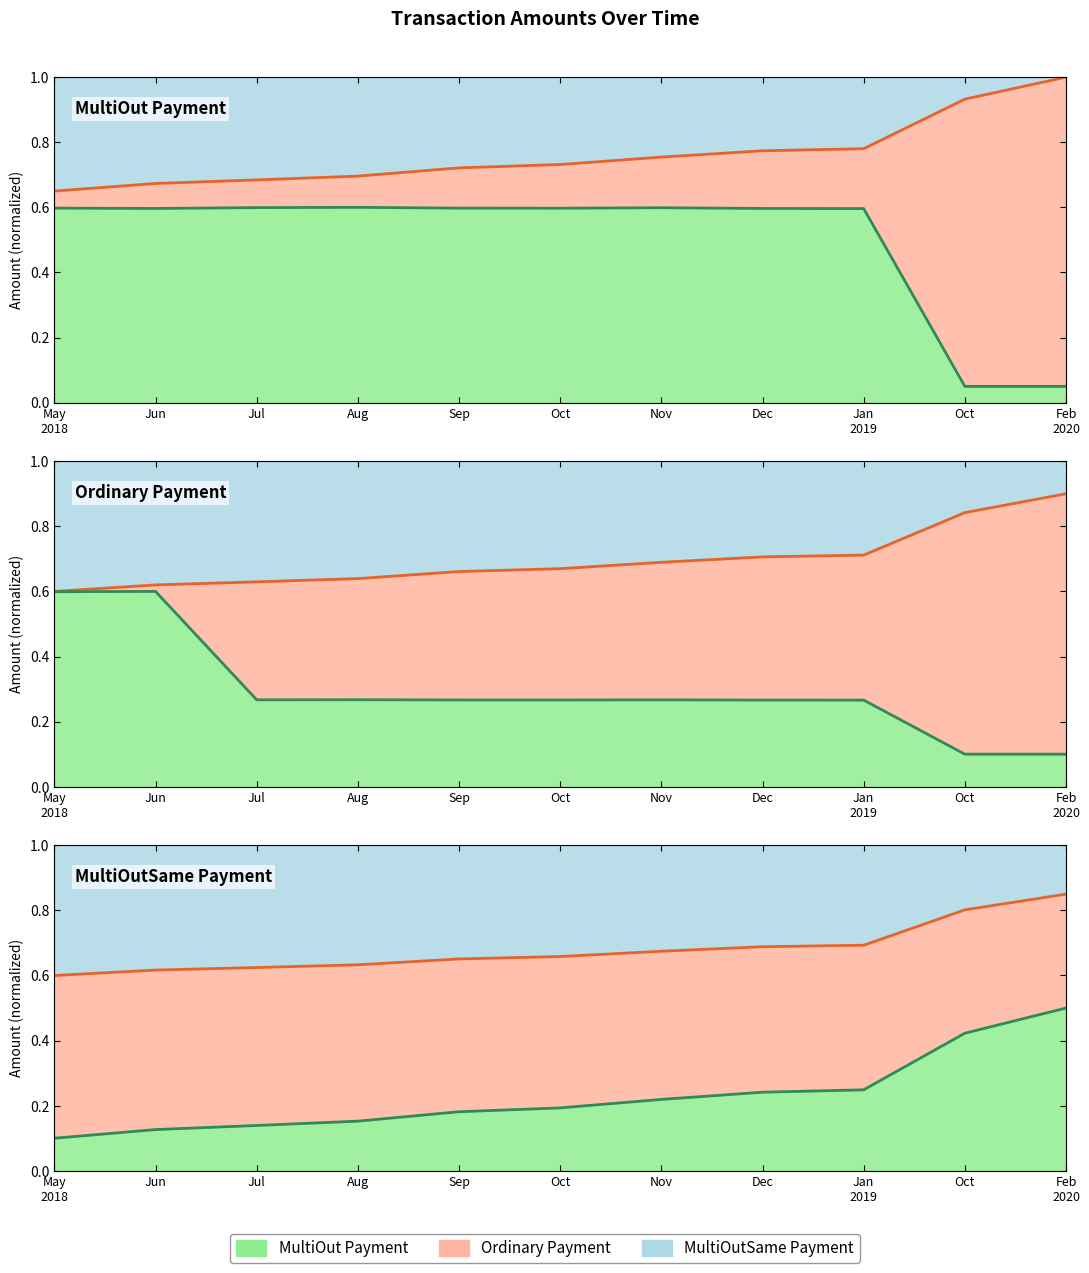

Is it true that Nanoplankton equals 0.7 at Oct?

True